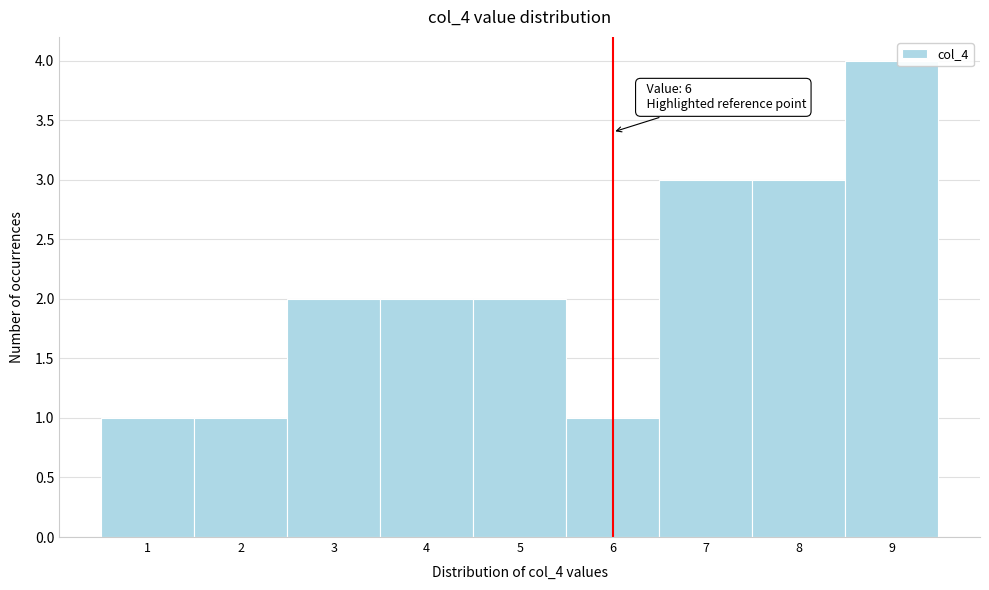

Over which range of the x-axis is the bar tallest?

8.5 to 9.5